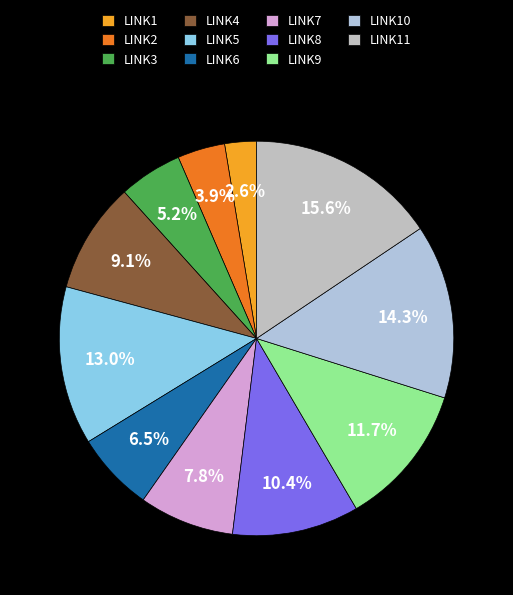

The LINK8 slice represents 10% of the pie. True or false?

True